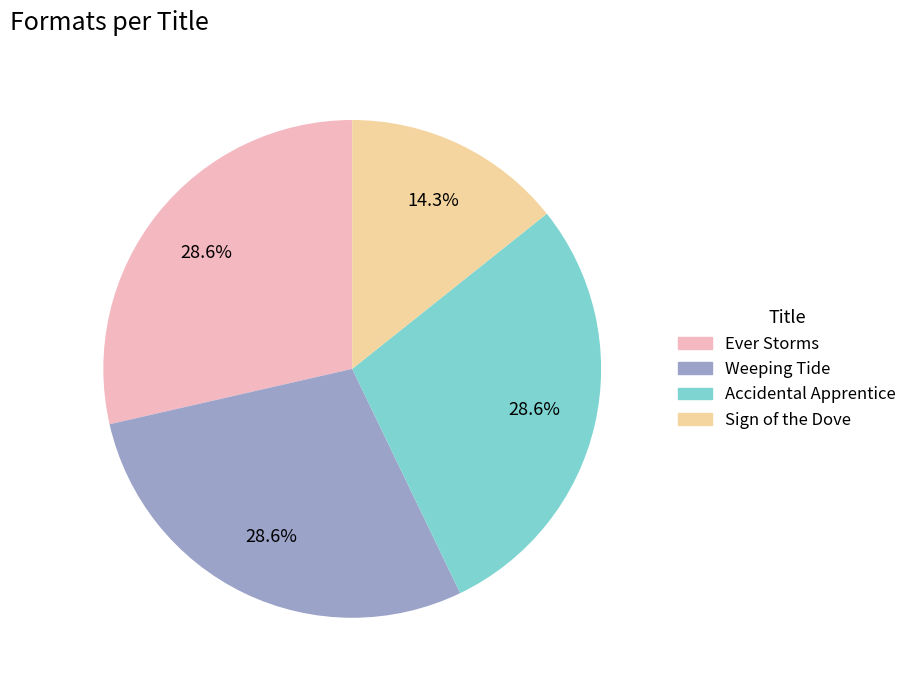

To the nearest percent, what percentage of the pie is Weeping Tide?

29%